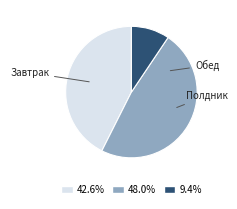

Count the number of slices in the pie.

3